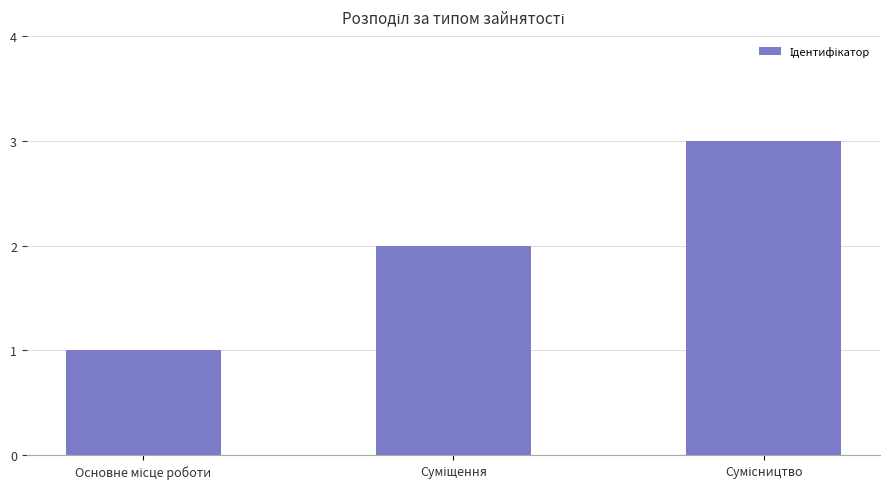

What is the sum of all values?

6